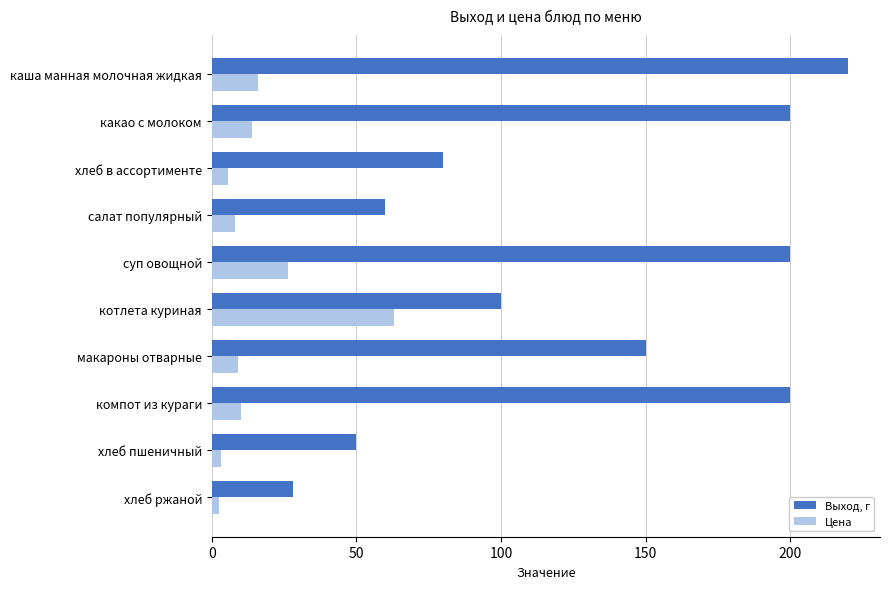

True or false: Цена has a value of 5.6 at хлеб в ассортименте.

True